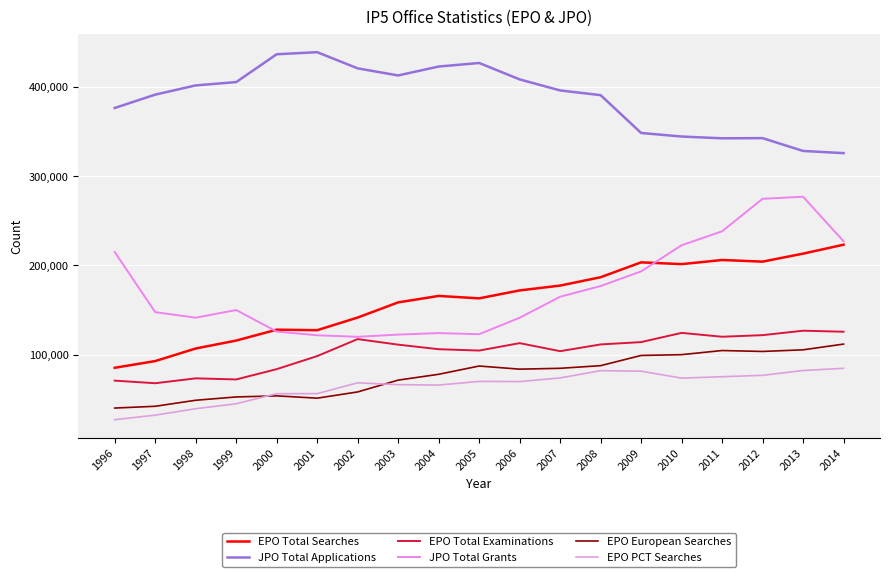

What is the difference between the second highest and minimum values in the EPO Total Searches series?

127983